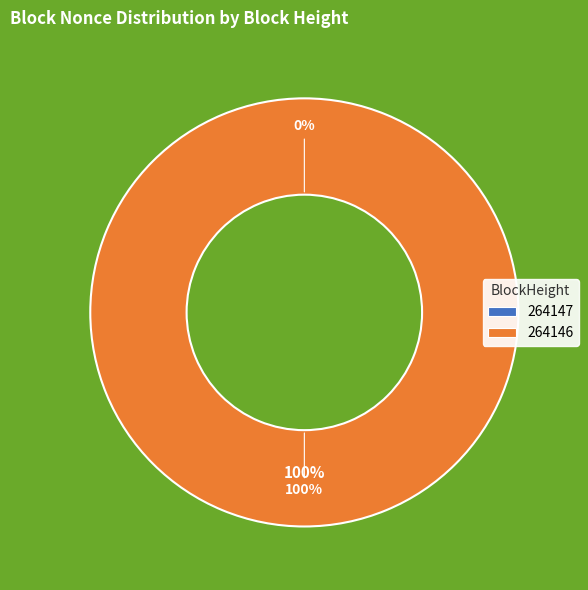

What is the change in value from 264147 to 264146?

+3